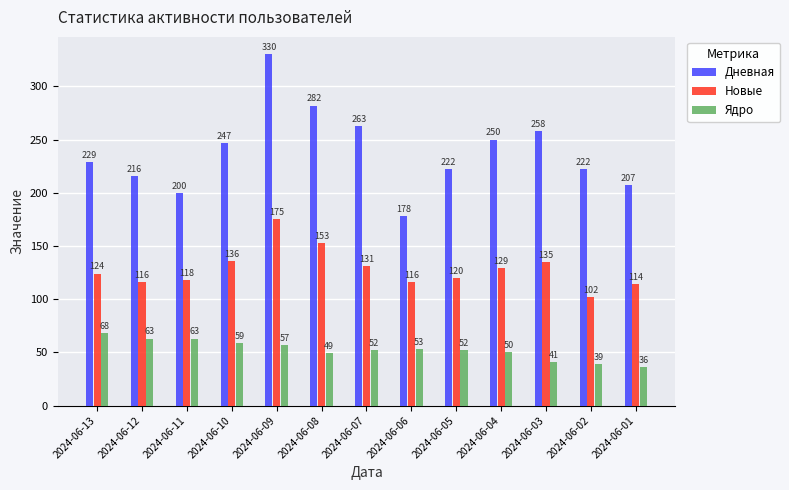

How many series are shown in this chart?

3